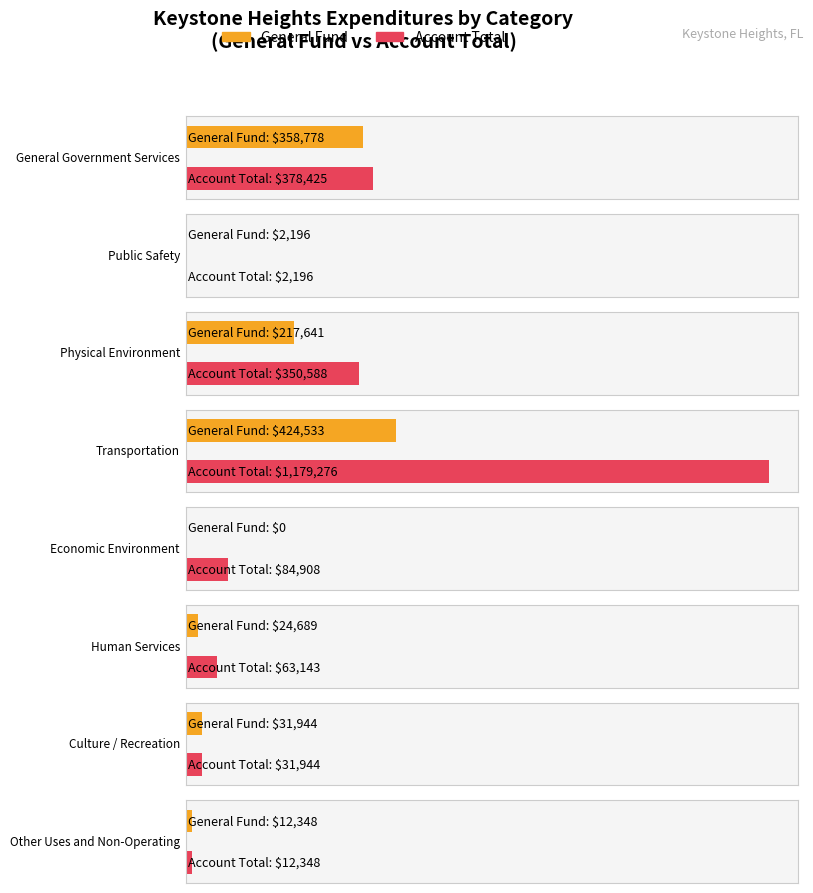

Are the bars grouped side by side (vs. stacked)?

Yes